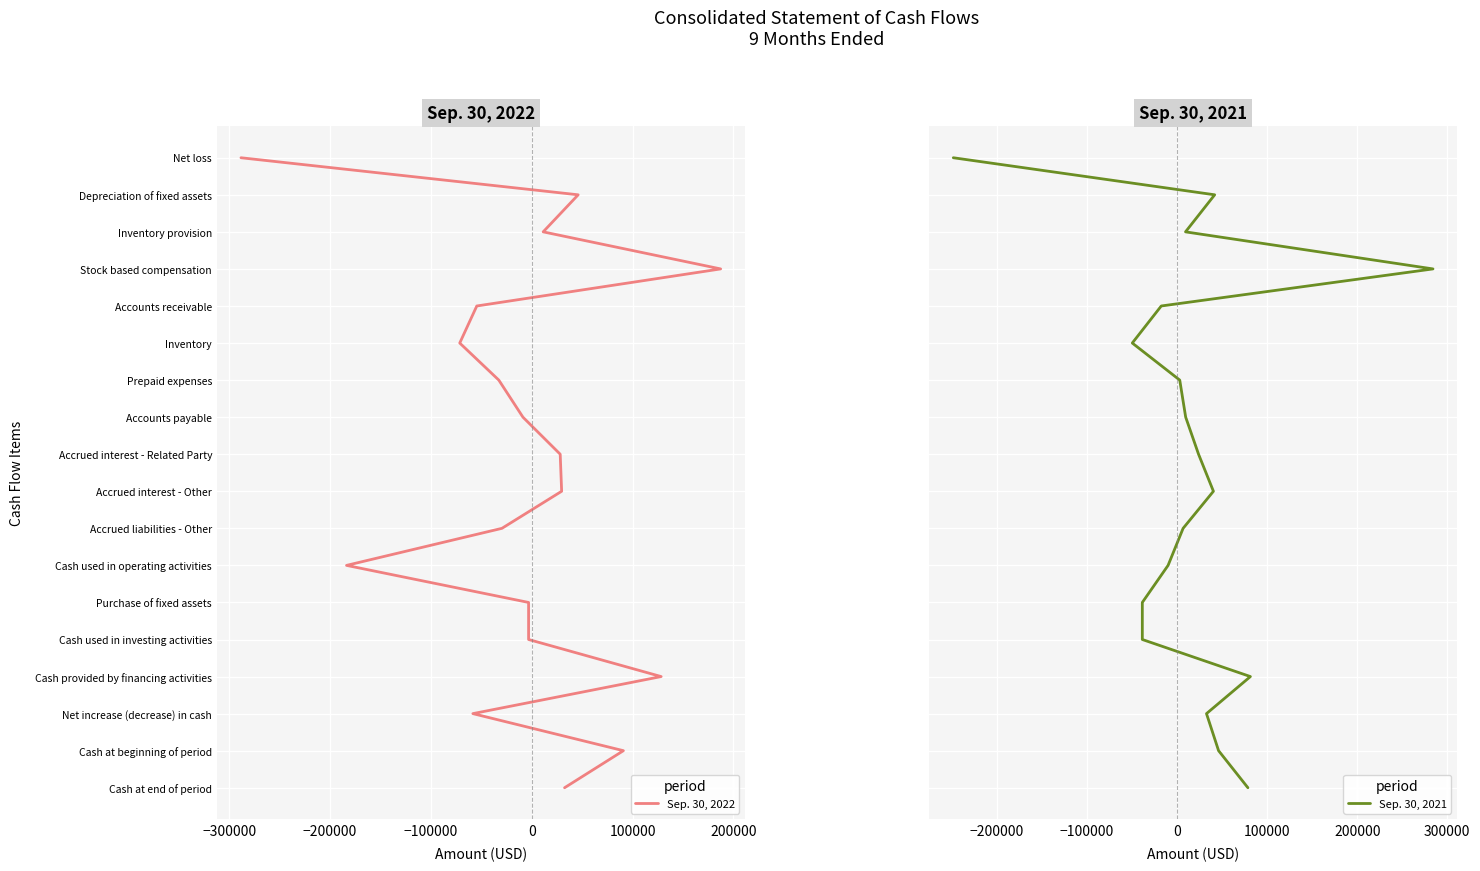

List the series in order of their peak value, highest first.

Sep. 30, 2022, Sep. 30, 2021